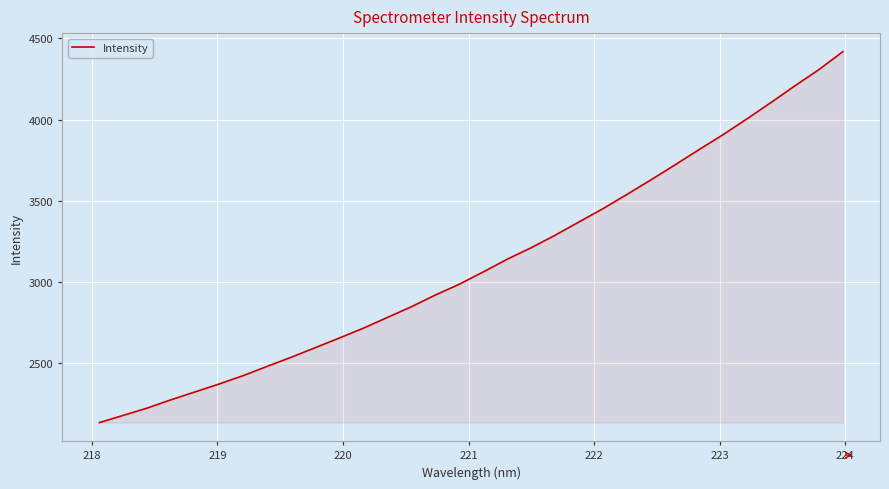

What is the smallest value displayed?

2134.3